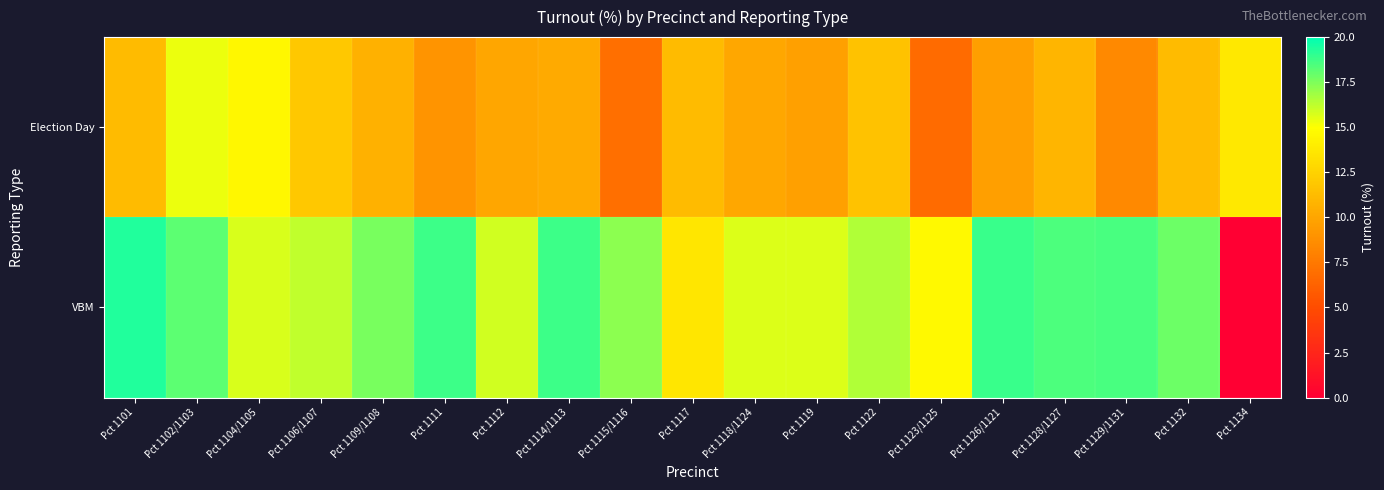

Between Pct 1112 and Pct 1129/1131, which series saw the biggest shift?

VBM